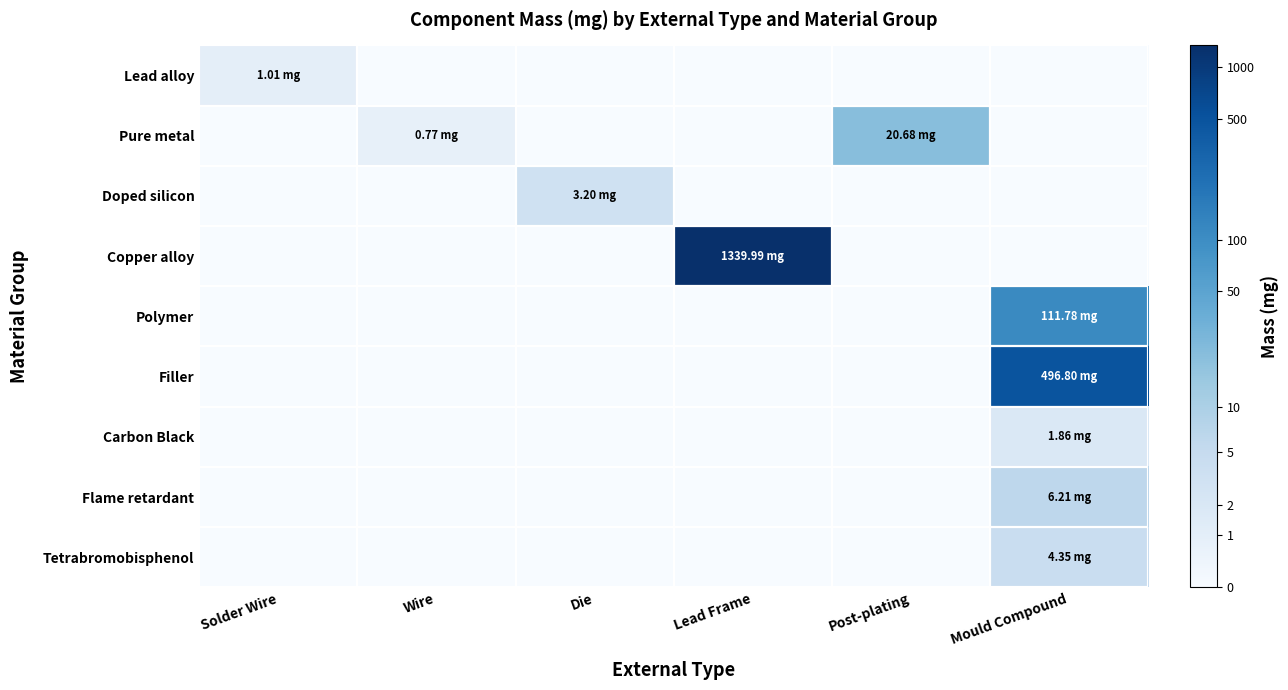

Reading left to right, extract all data points from this chart.

Lead alloy: Solder Wire=0.7	Wire=0.0	Die=0.0	Lead Frame=0.0	Post-plating=0.0	Mould Compound=0.0
Pure metal: Solder Wire=0.0	Wire=0.6	Die=0.0	Lead Frame=0.0	Post-plating=3.1	Mould Compound=0.0
Doped silicon: Solder Wire=0.0	Wire=0.0	Die=1.4	Lead Frame=0.0	Post-plating=0.0	Mould Compound=0.0
Copper alloy: Solder Wire=0.0	Wire=0.0	Die=0.0	Lead Frame=7.2	Post-plating=0.0	Mould Compound=0.0
Polymer: Solder Wire=0.0	Wire=0.0	Die=0.0	Lead Frame=0.0	Post-plating=0.0	Mould Compound=4.7
Filler: Solder Wire=0.0	Wire=0.0	Die=0.0	Lead Frame=0.0	Post-plating=0.0	Mould Compound=6.2
Carbon Black: Solder Wire=0.0	Wire=0.0	Die=0.0	Lead Frame=0.0	Post-plating=0.0	Mould Compound=1.1
Flame retardant: Solder Wire=0.0	Wire=0.0	Die=0.0	Lead Frame=0.0	Post-plating=0.0	Mould Compound=2.0
Tetrabromobisphenol: Solder Wire=0.0	Wire=0.0	Die=0.0	Lead Frame=0.0	Post-plating=0.0	Mould Compound=1.7